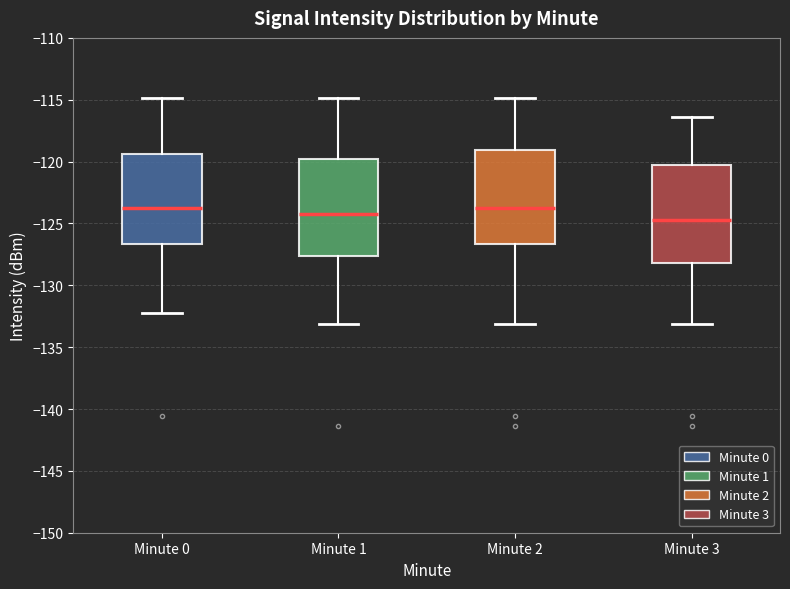

Which box has the lowest median line?

Minute 3